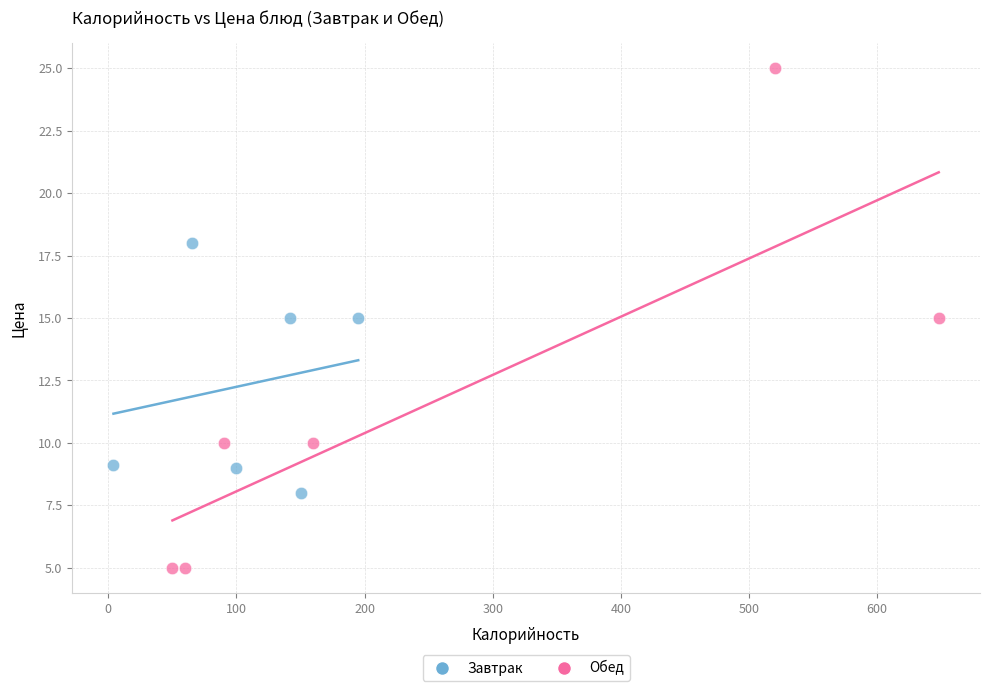

Which series contains the lowest Y value?

Обед